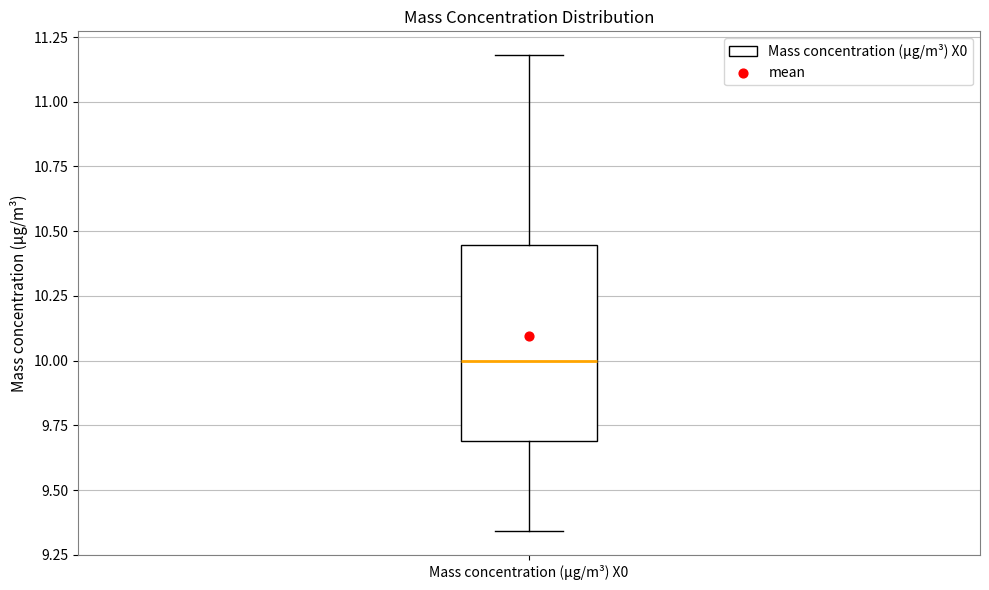

Read this box plot against the y-axis: the position of the median line, the range covered by the box, and the ends of both whiskers. The values are not printed on the chart, so give them approximately, as read against the axis.

median 10.00, box 9.70 to 10.45, whiskers 9.35 to 11.20